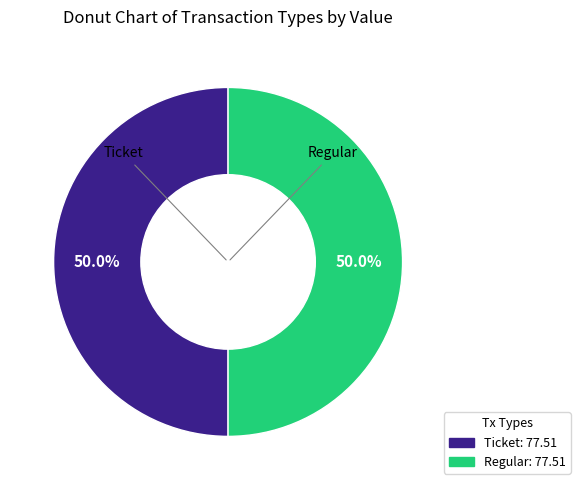

What is the total percentage of Ticket and Regular?

100.0%